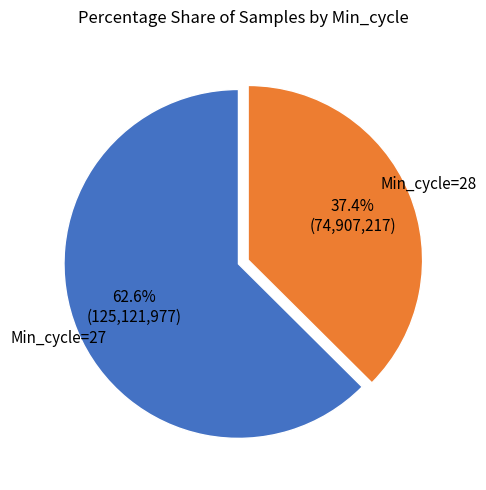

Is there a majority slice in this chart?

Yes